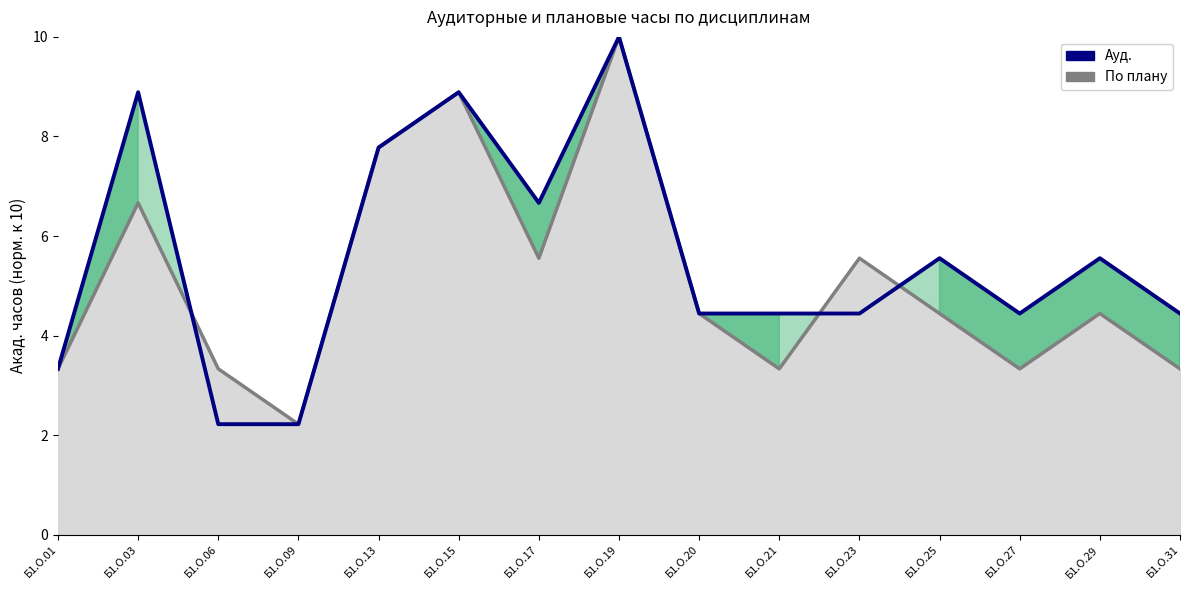

What is the total value across all series at Б1.О.29?

10.0